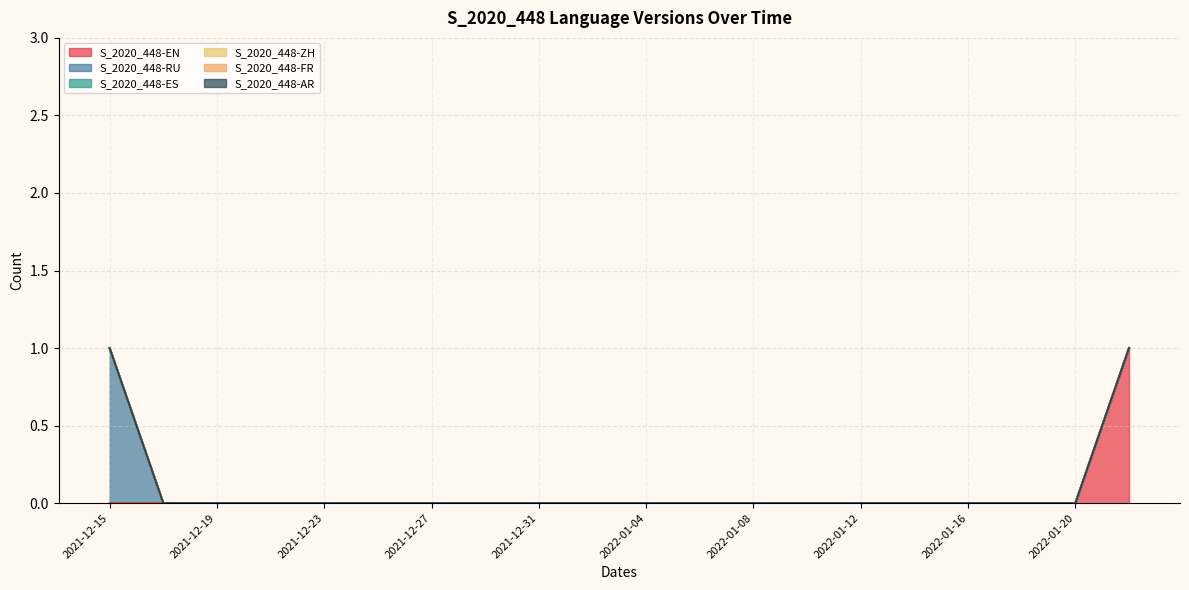

At which label does S_2020_448-RU reach its minimum?

2021-12-17